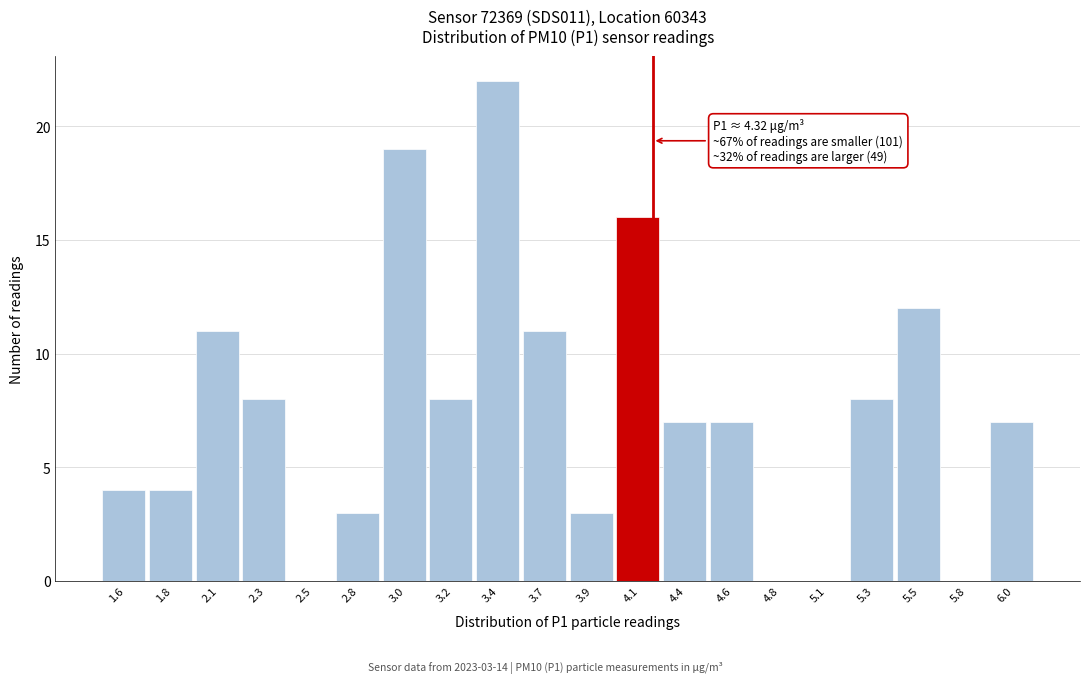

Reading left to right, list all the values displayed in this chart.

1.6=4	1.8=4	2.1=11	2.3=8	2.5=0	2.8=3	3.0=19	3.2=8	3.4=22	3.7=11	3.9=3	4.1=16	4.4=7	4.6=7	4.8=0	5.1=0	5.3=8	5.5=12	5.8=0	6.0=7